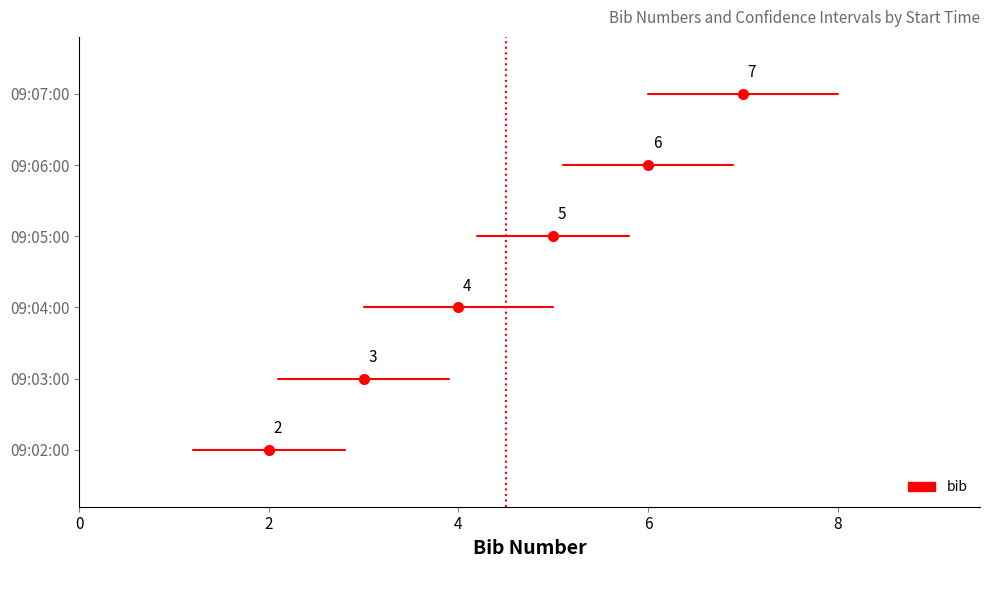

What is the label of the 4th point from the left?

09:05:00